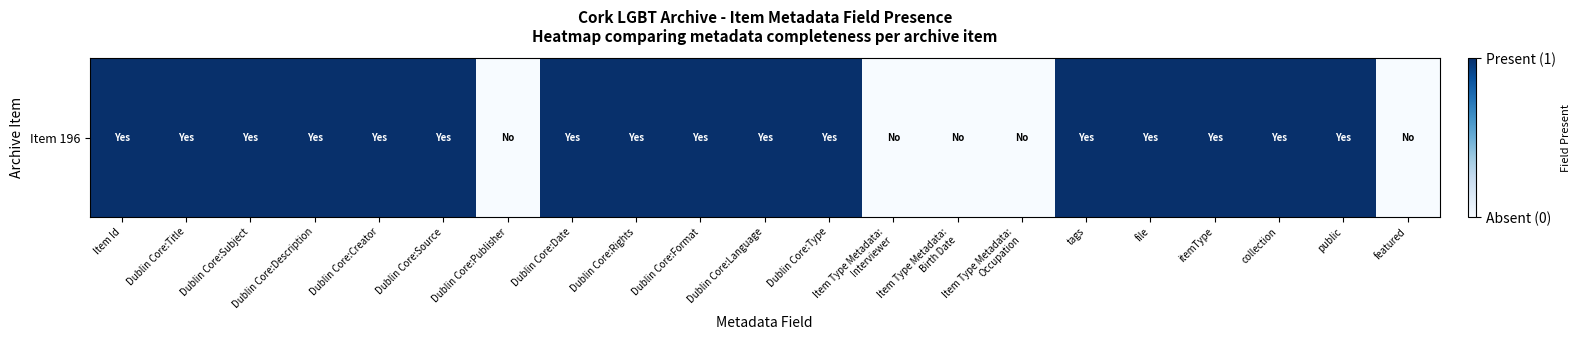

The value at Dublin Core:Subject is 1. True or false?

False